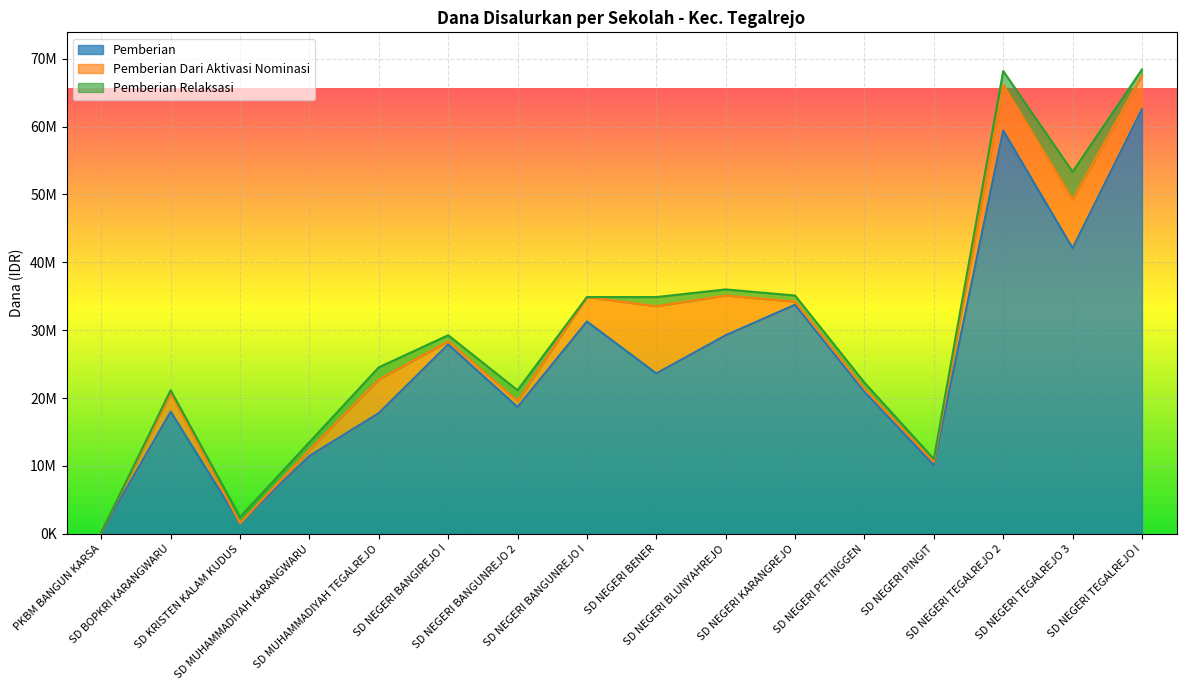

What is the lowest value of the Pemberian series?

225000